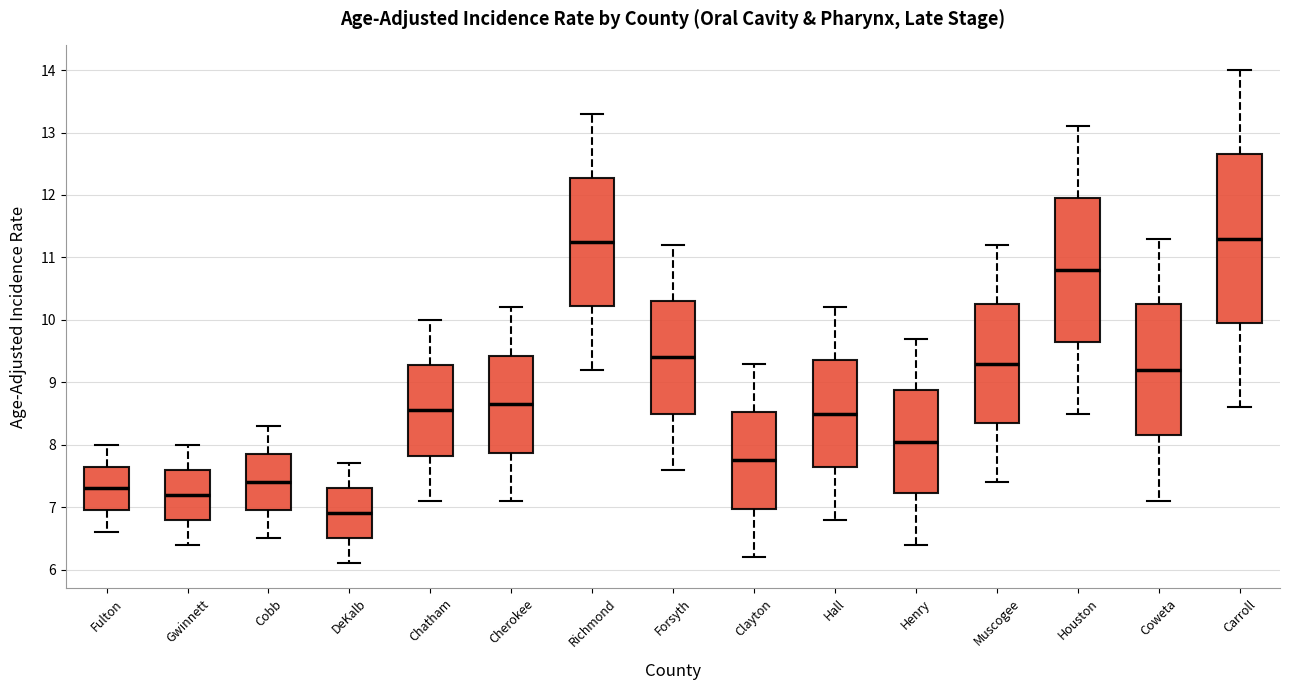

Where does the lower whisker of the box for Houston end on the y-axis? The values are not printed on the chart, so give them approximately, as read against the axis.

8.5